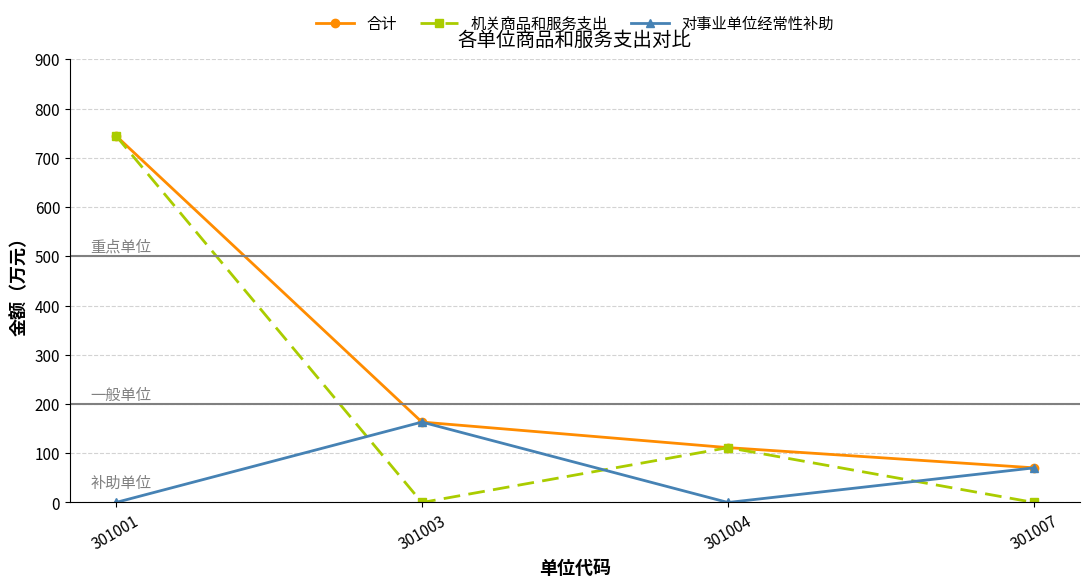

Between which two adjacent categories do 对事业单位经常性补助 and 机关商品和服务支出 first intersect?

301001 and 301003